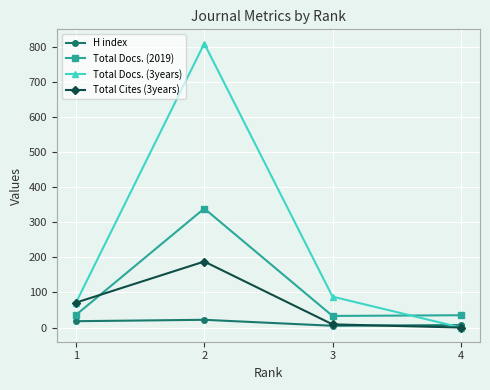

What is the average value of the Total Docs. (3years) series?

242